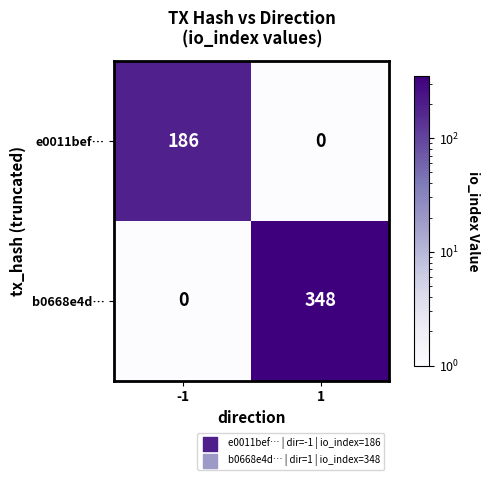

What is the difference between the maximum and minimum values in the e0011bef… series?

186